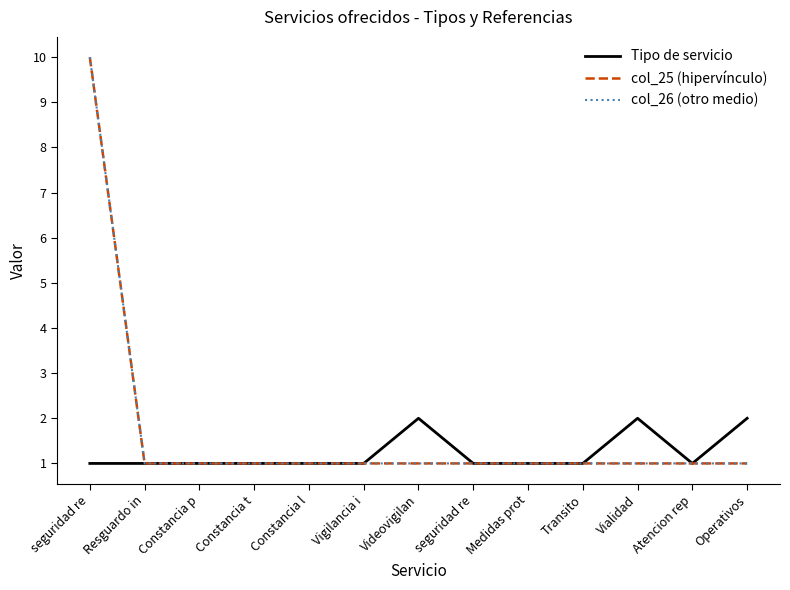

What is the sum of the col_26 (otro medio) values at Vialidad and Resguardo in?

2